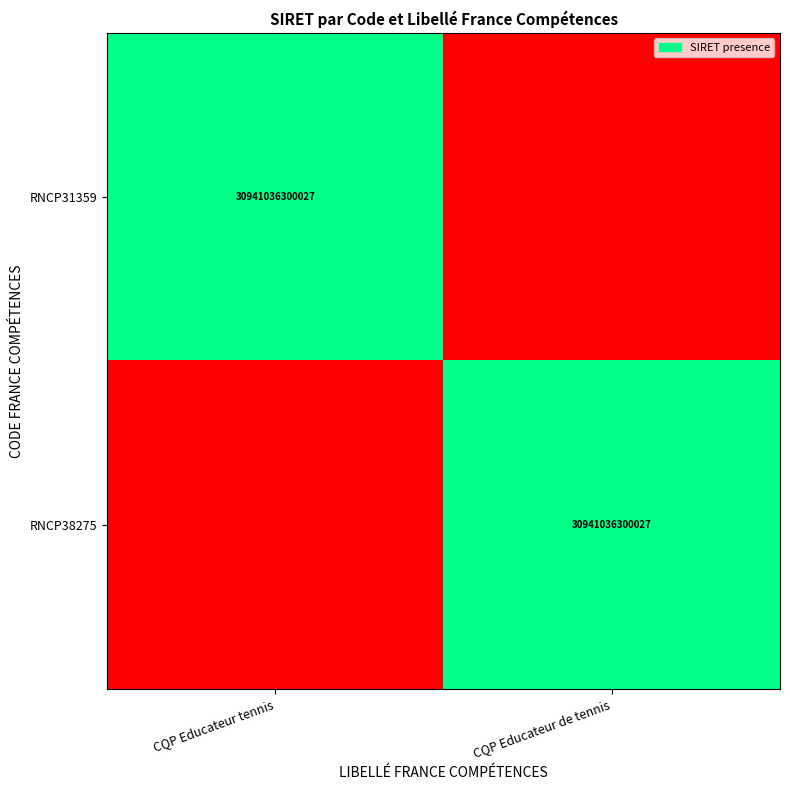

Is it true that RNCP31359 equals 16853860466241 at CQP Educateur tennis?

False